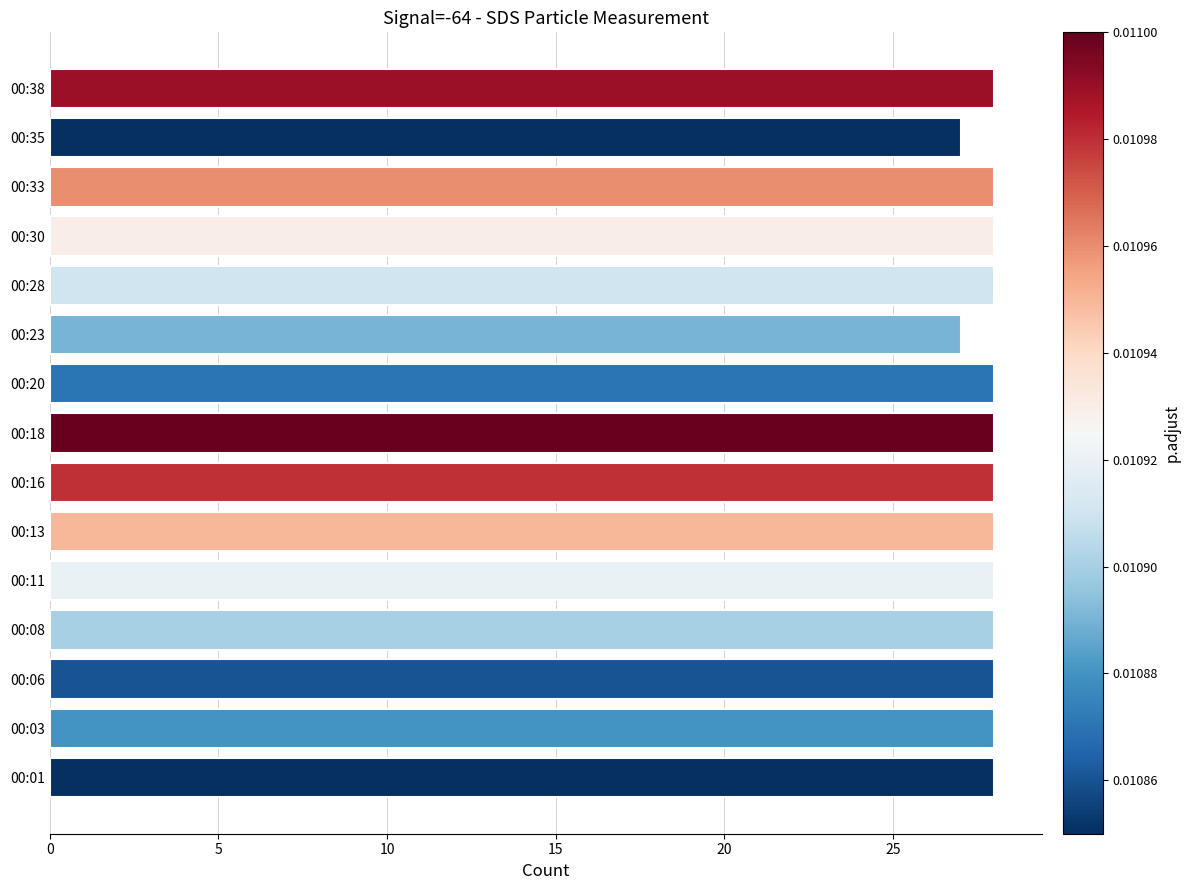

Approximately how many times larger is the value at 00:30 compared to 00:23?

1.0